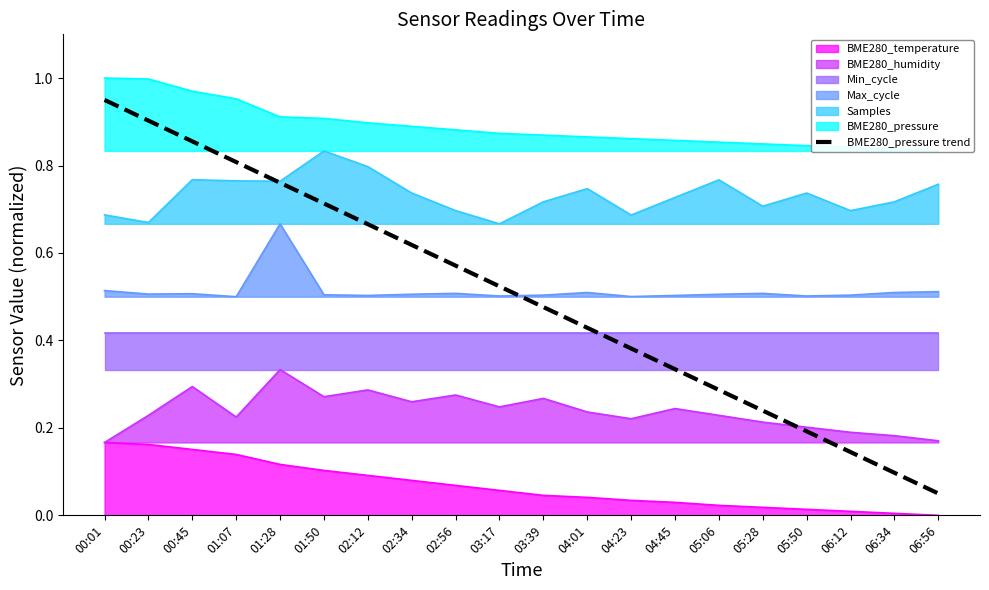

Read the value at 00:01.

0.9